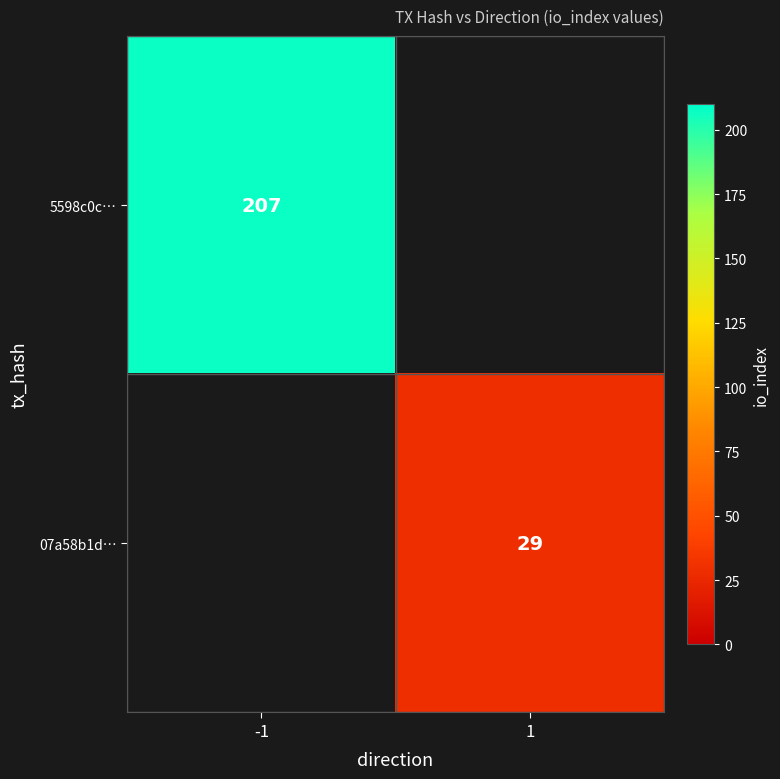

Is the value of 07a58b1d… at 1 greater than the value of 5598c0c… at -1?

No